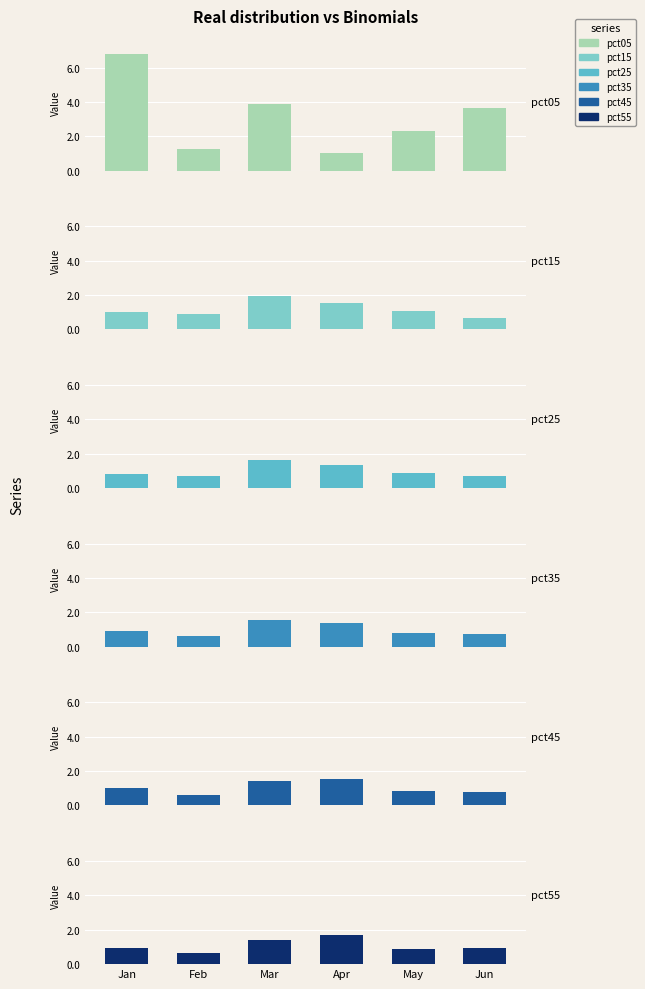

The value of pct05 at Apr is 1.0. True or false?

True